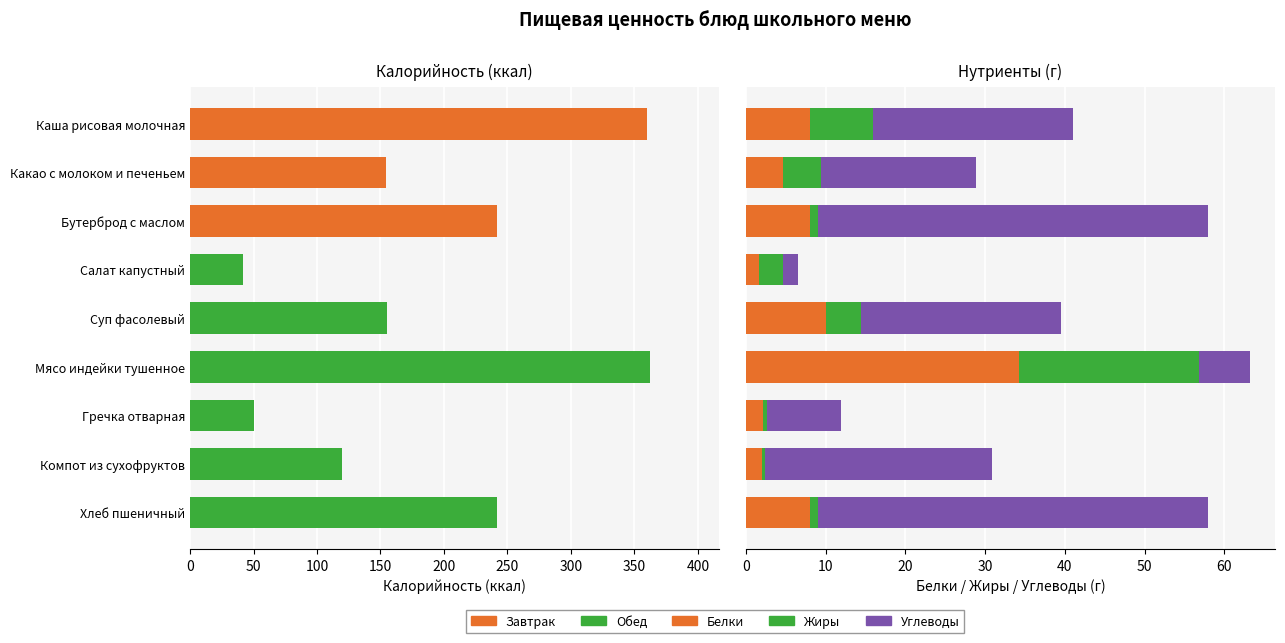

What is the difference between the maximum and minimum values in the Углеводы series?

46.9